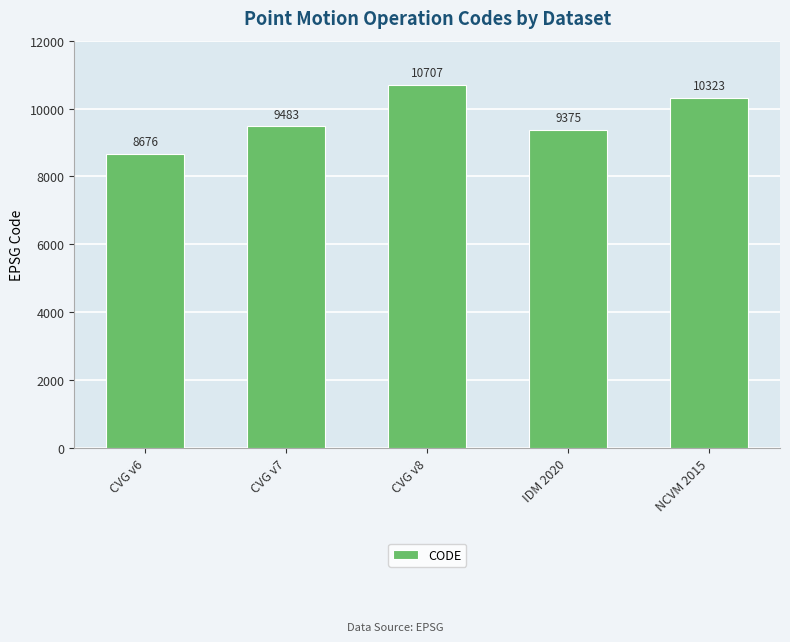

The value at NCVM 2015 is 17135. True or false?

False